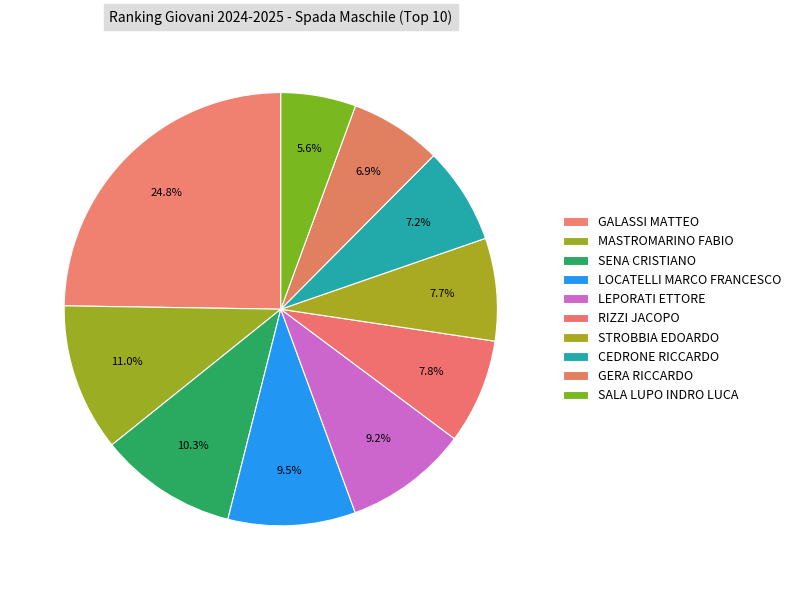

What is the smallest slice in the pie chart?

SALA LUPO INDRO LUCA